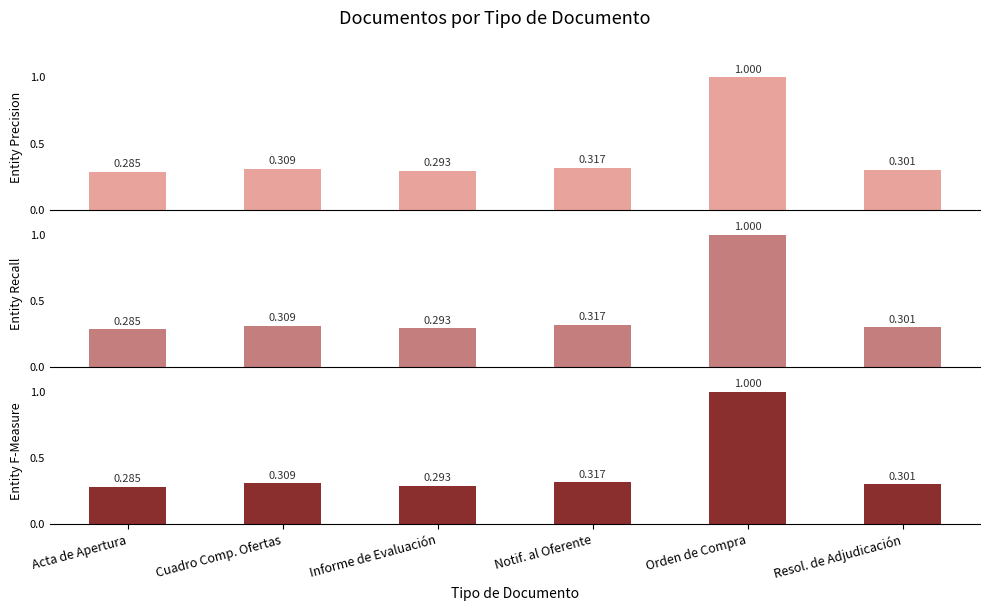

Which has a higher value, Informe de Evaluación or Acta de Apertura?

Informe de Evaluación